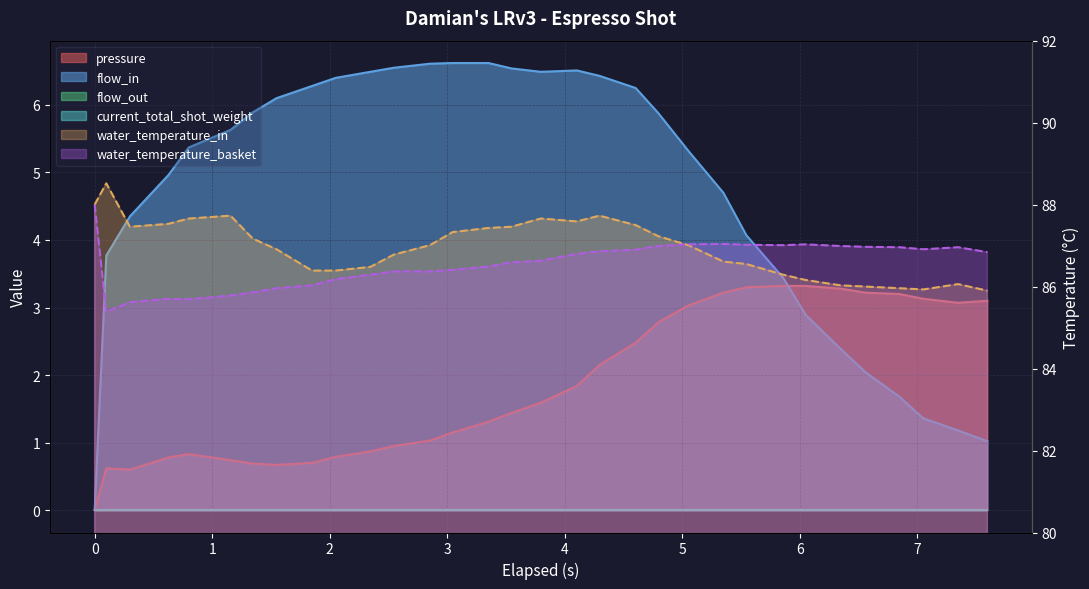

Which series ends up on top after the final intersection of flow_in and pressure?

pressure